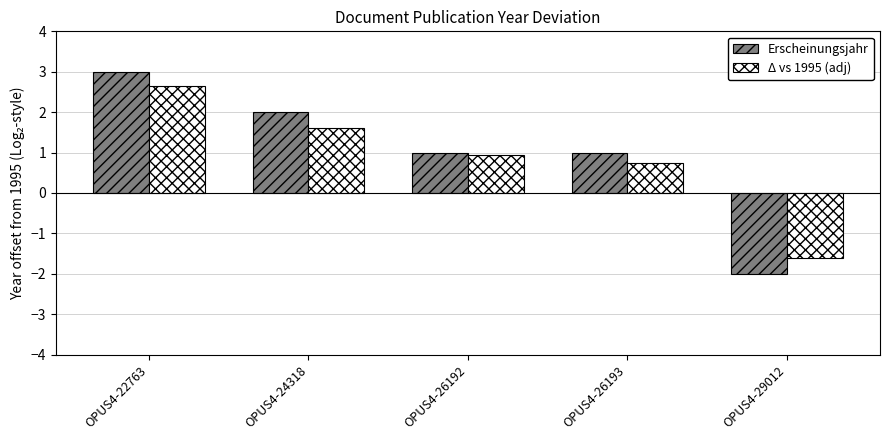

Rank the series by their maximum value, from highest to lowest.

Erscheinungsjahr, Δ vs 1995 (adj)